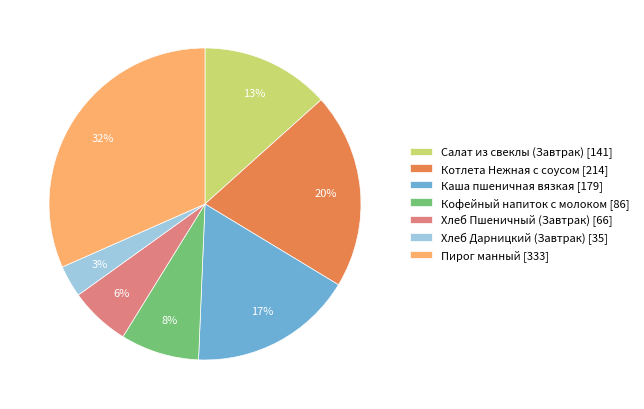

How many segments does this pie chart have?

7